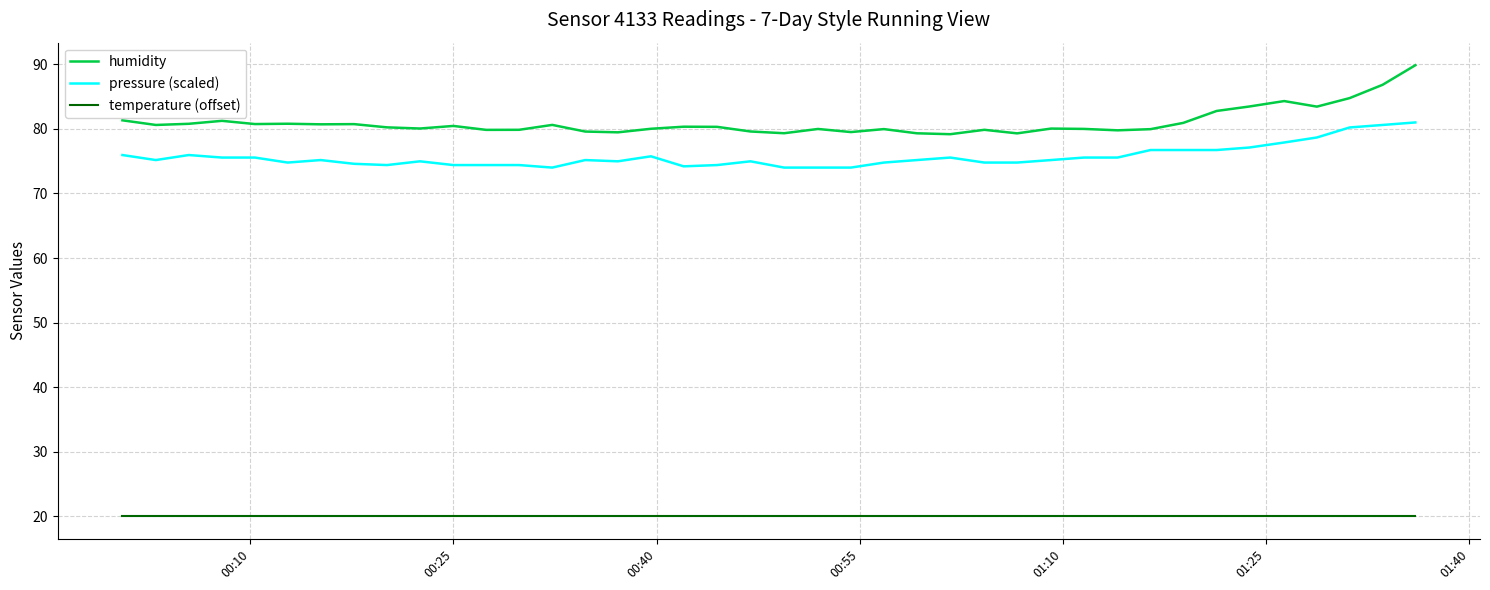

What is the minimum value shown in the chart?

20.0